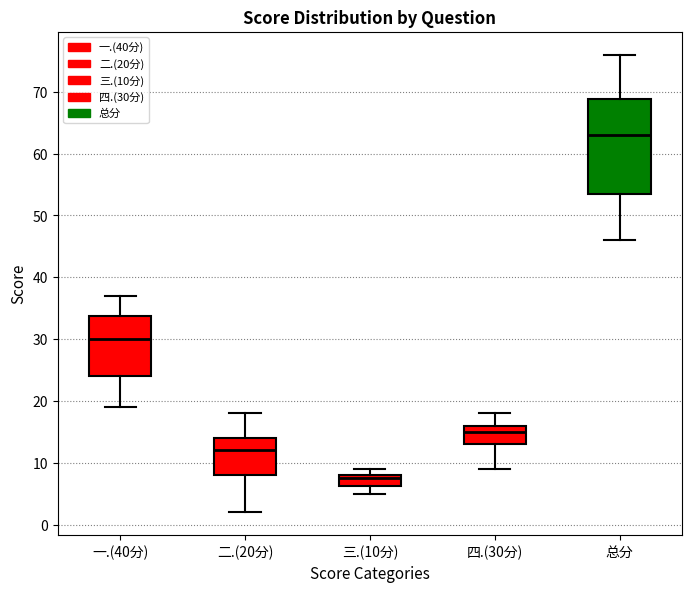

Where is the upper edge of the box for 一.(40分) on the y-axis? The values are not printed on the chart, so give them approximately, as read against the axis.

34